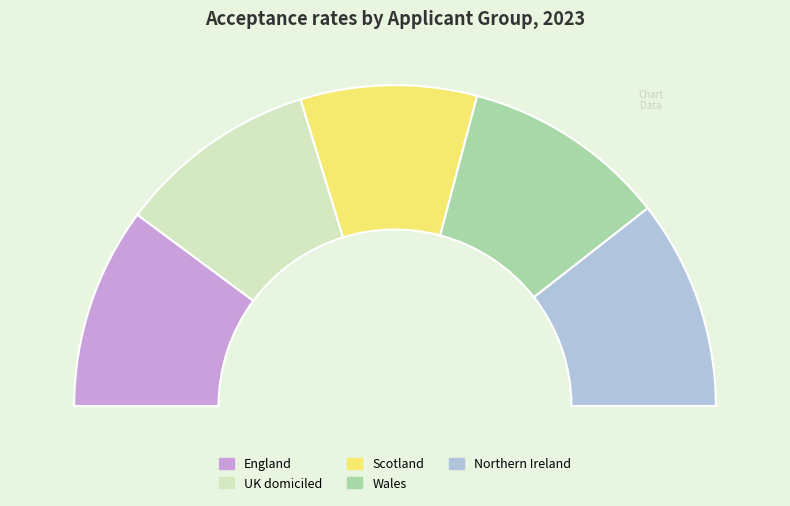

To the nearest percent, what percentage of the pie is Northern Ireland?

21%